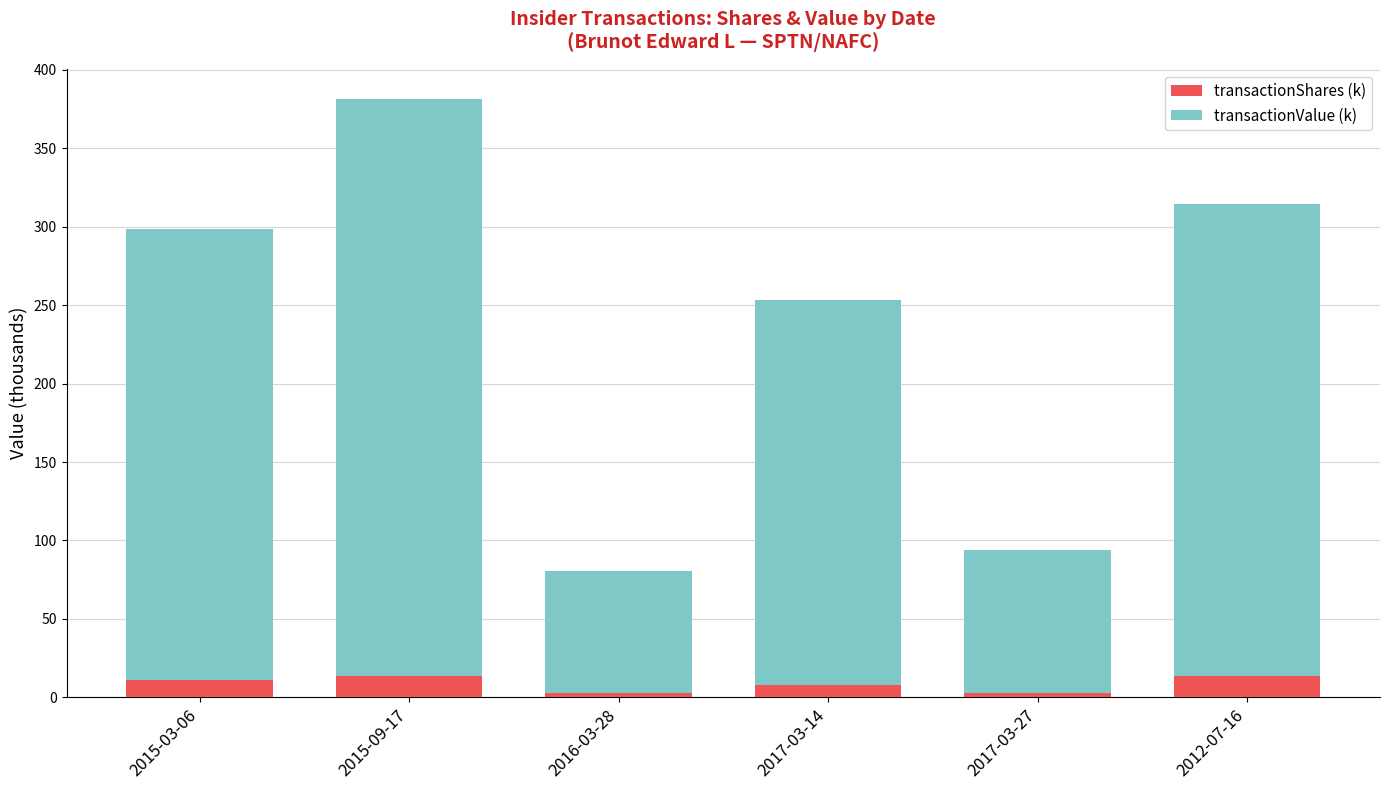

The transactionShares (k) series shows 13.9 at 2012-07-16. True or false?

True